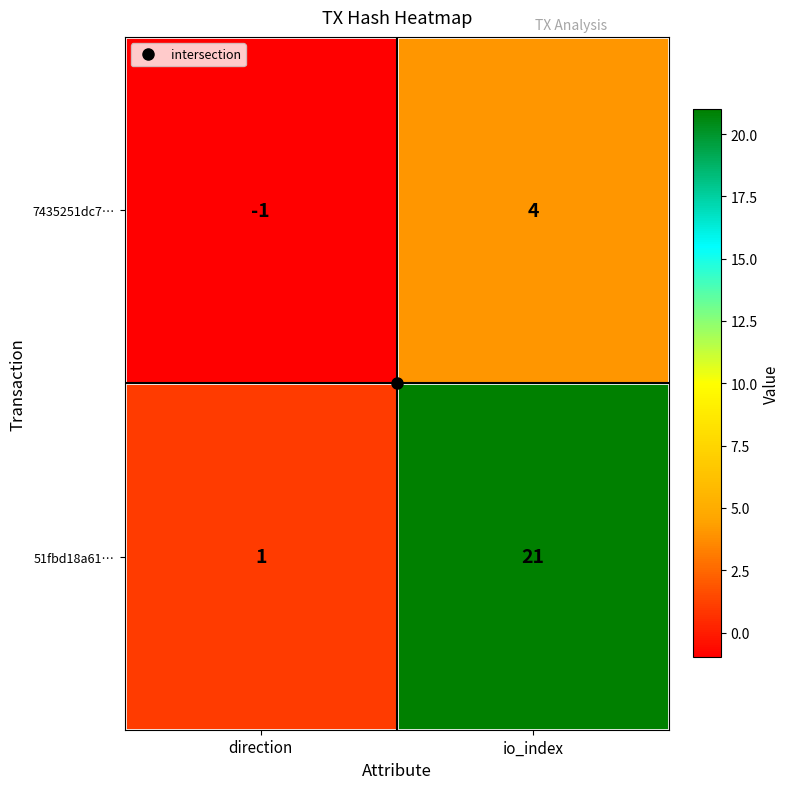

What value does the 51fbd18a61… series have at io_index?

21